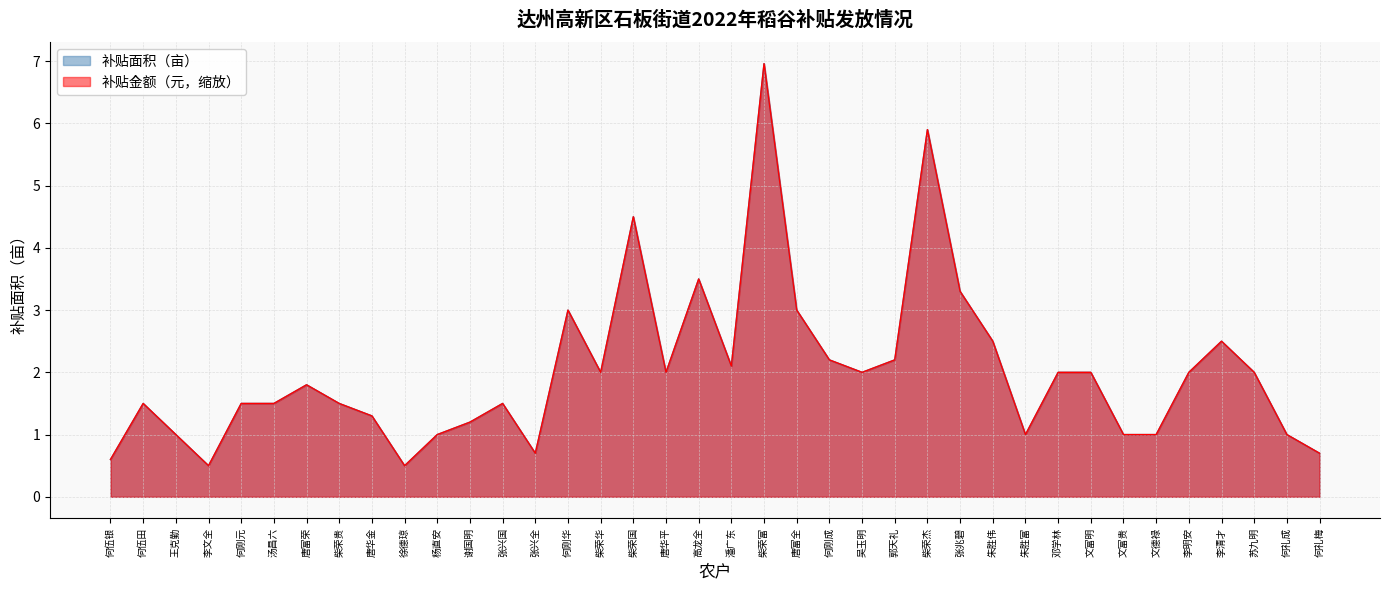

True or false: 补贴面积（亩） and 补贴金额（元） intersect in this chart.

False